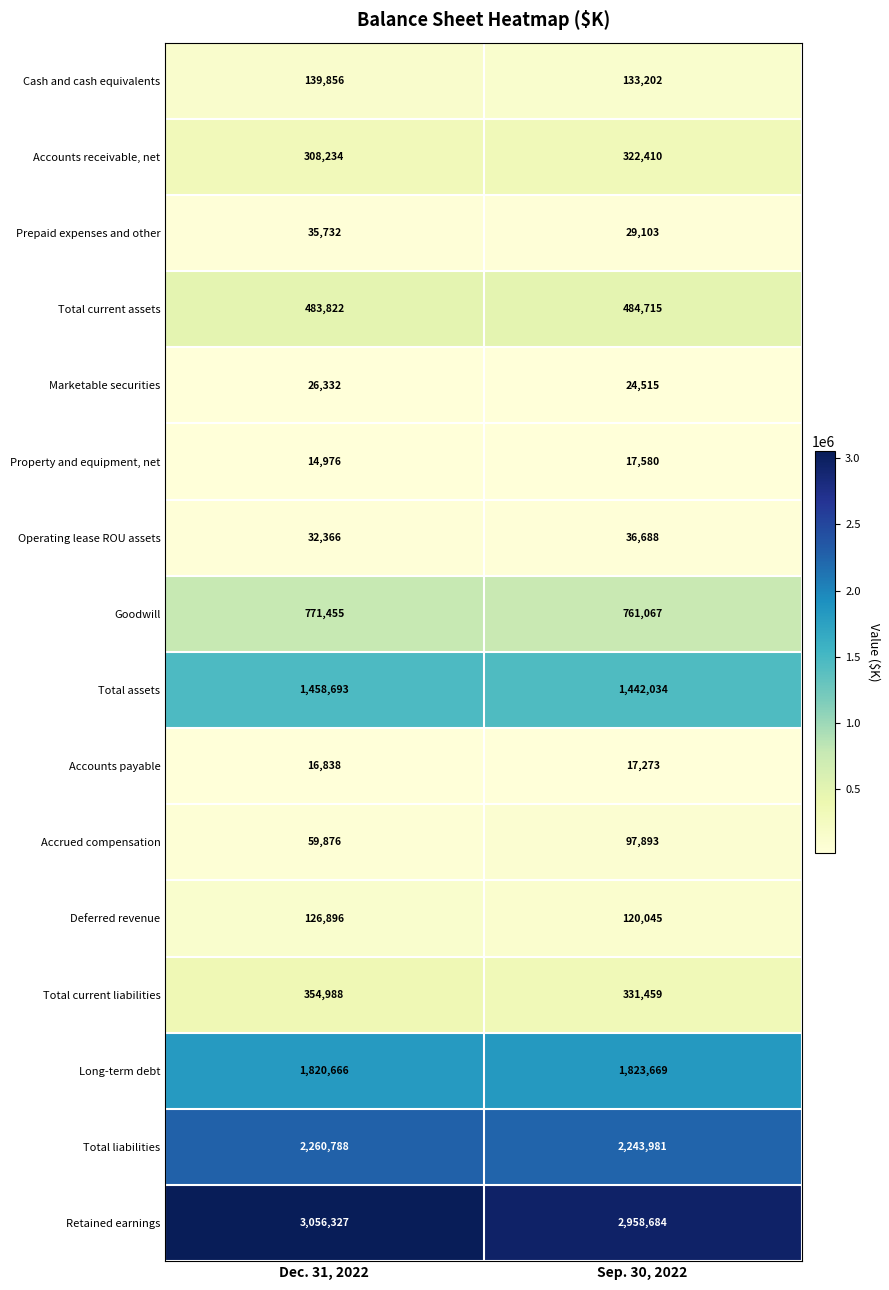

Rank the series by their maximum value, from highest to lowest.

Retained earnings, Total liabilities, Long-term debt, Total assets, Goodwill, Total current assets, Total current liabilities, Accounts receivable, net, Cash and cash equivalents, Deferred revenue, Accrued compensation, Operating lease ROU assets, Prepaid expenses and other, Marketable securities, Property and equipment, net, Accounts payable